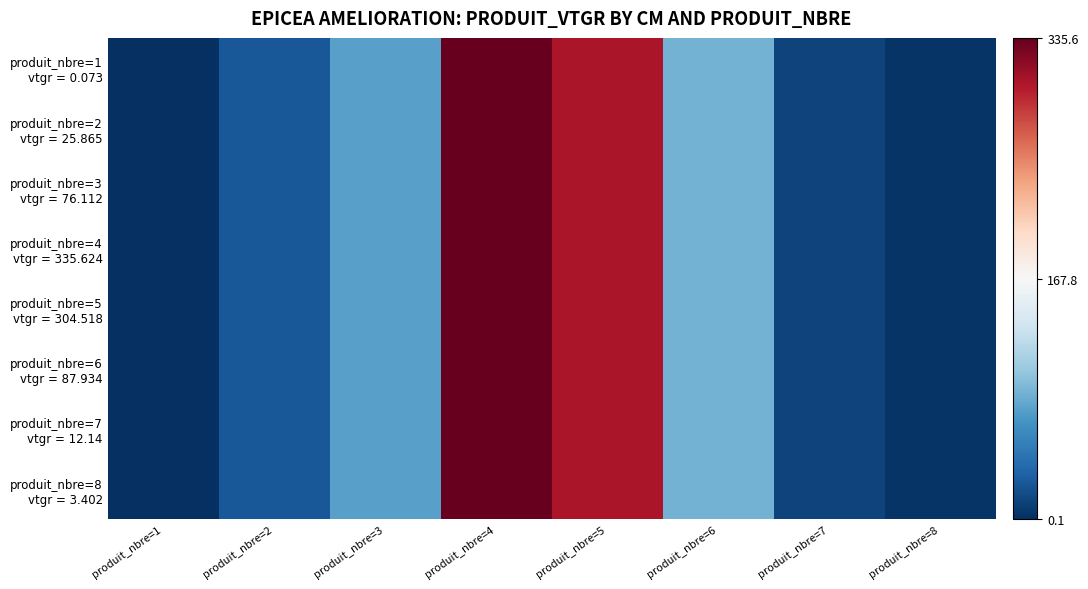

Which category has the highest value across all series?

produit_nbre=4